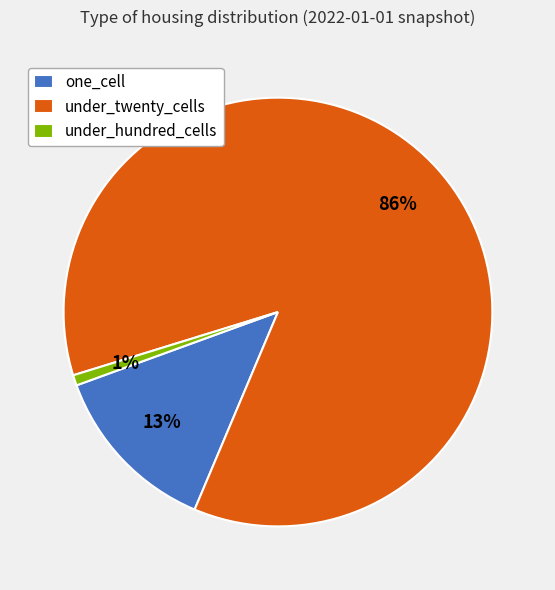

Rank the categories by value from lowest to highest.

under_hundred_cells, one_cell, under_twenty_cells